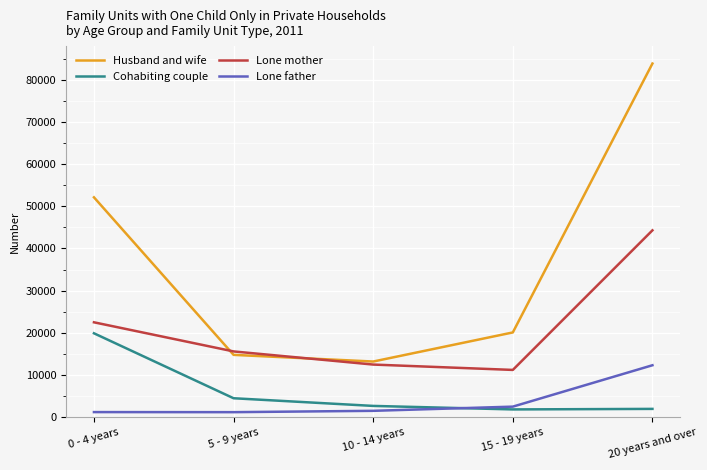

Which series has the widest spread of values?

Husband and wife